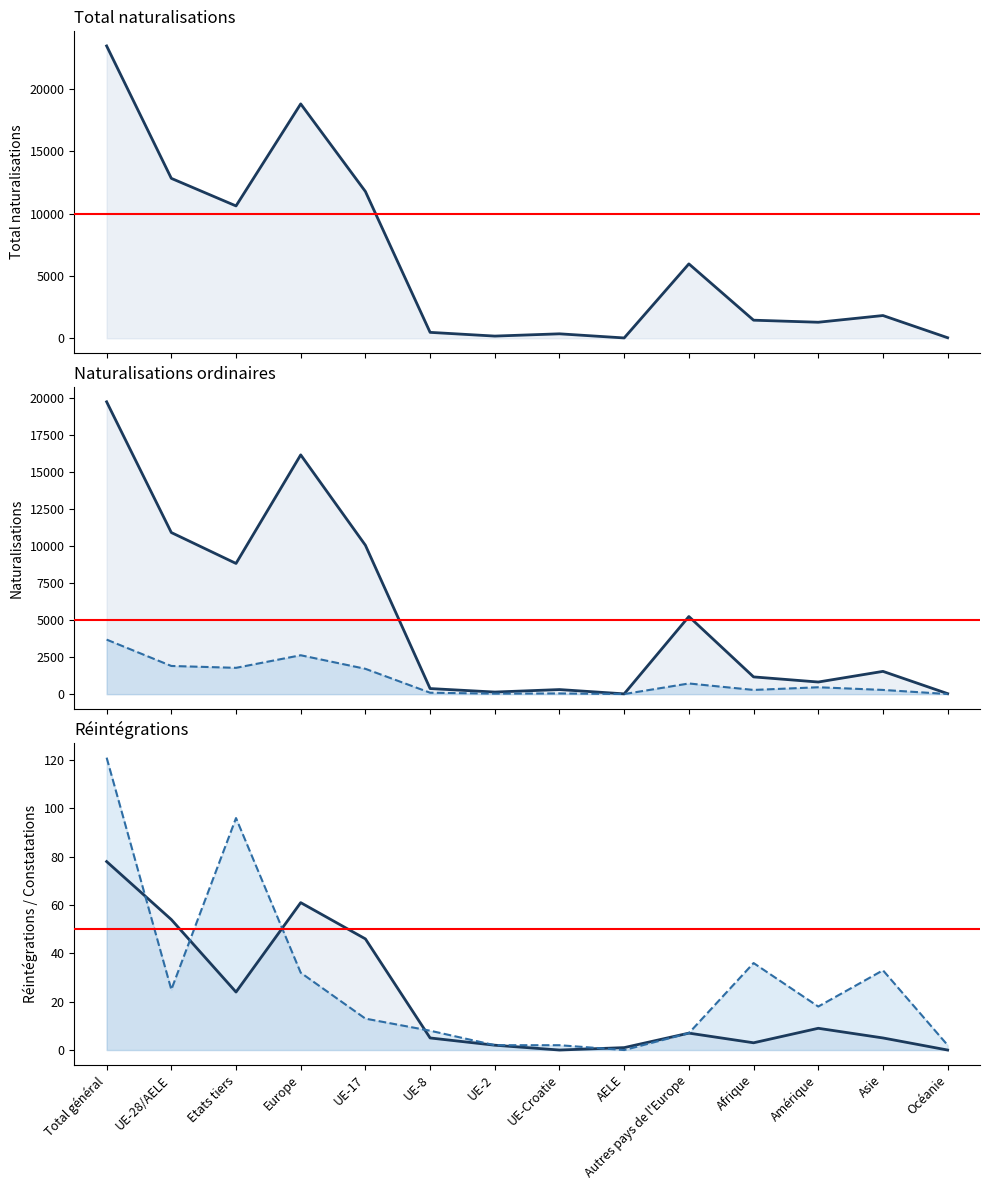

At which category does Naturalisations facilitées reach its first local peak?

Europe